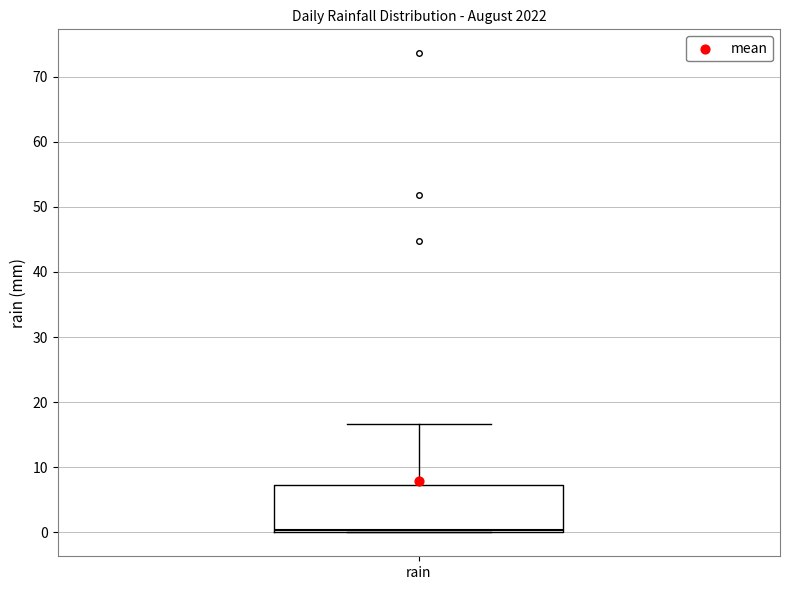

Read this box plot against the y-axis: the position of the median line, the range covered by the box, and the ends of both whiskers. The values are not printed on the chart, so give them approximately, as read against the axis.

median 0 (just above the box's lower edge), box 0 to 7, whiskers 0 to 17